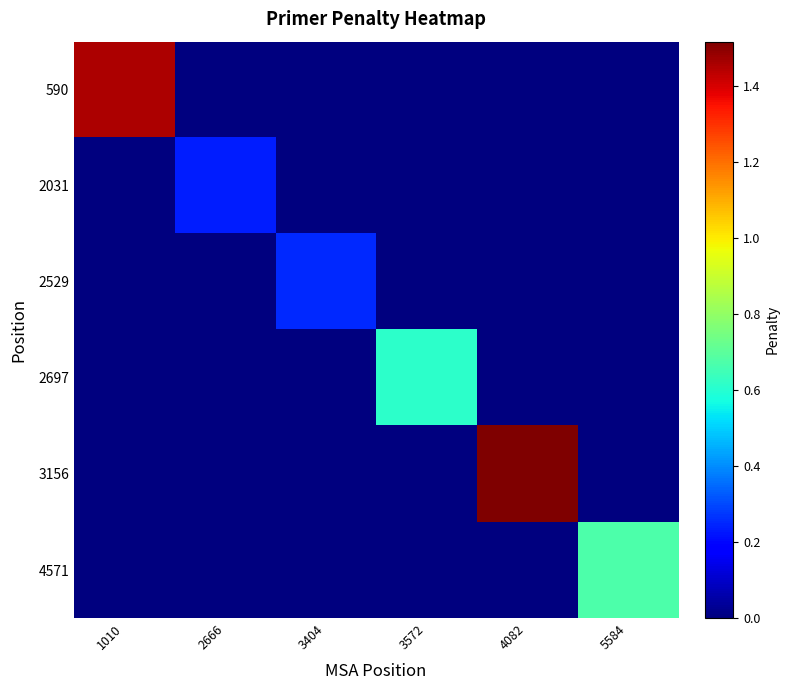

Reading left to right, extract all data points from this chart.

590: 1010=1.5	2666=0.0	3404=0.0	3572=0.0	4082=0.0	5584=0.0
2031: 1010=0.0	2666=0.2	3404=0.0	3572=0.0	4082=0.0	5584=0.0
2529: 1010=0.0	2666=0.0	3404=0.2	3572=0.0	4082=0.0	5584=0.0
2697: 1010=0.0	2666=0.0	3404=0.0	3572=0.6	4082=0.0	5584=0.0
3156: 1010=0.0	2666=0.0	3404=0.0	3572=0.0	4082=1.5	5584=0.0
4571: 1010=0.0	2666=0.0	3404=0.0	3572=0.0	4082=0.0	5584=0.7